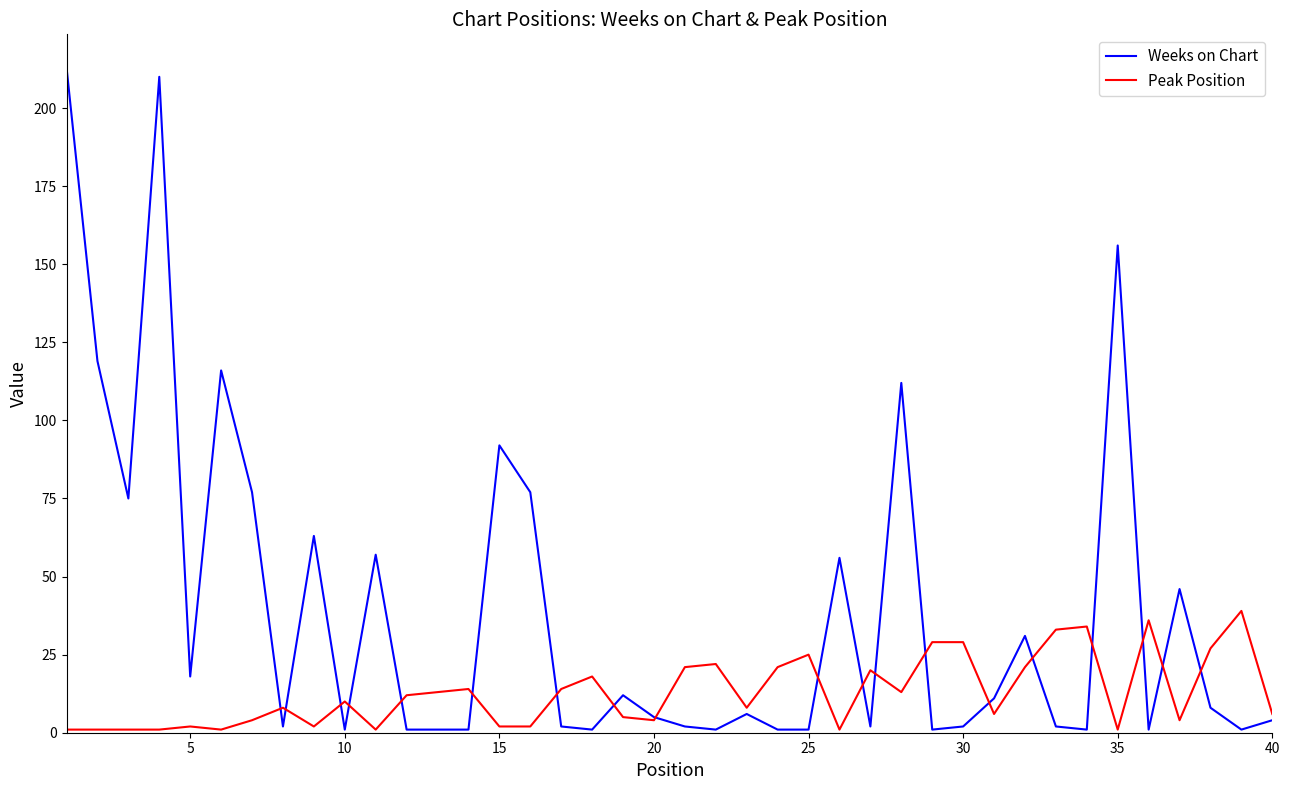

Which series has the widest spread of values?

Weeks on Chart